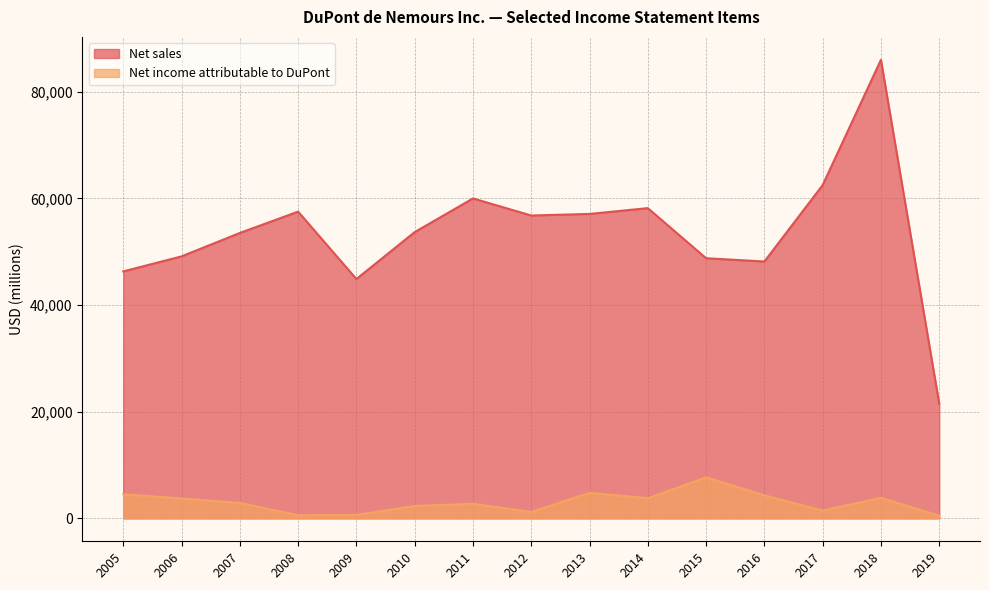

Which category has the lowest value in the Net income attributable to DuPont series?

2019